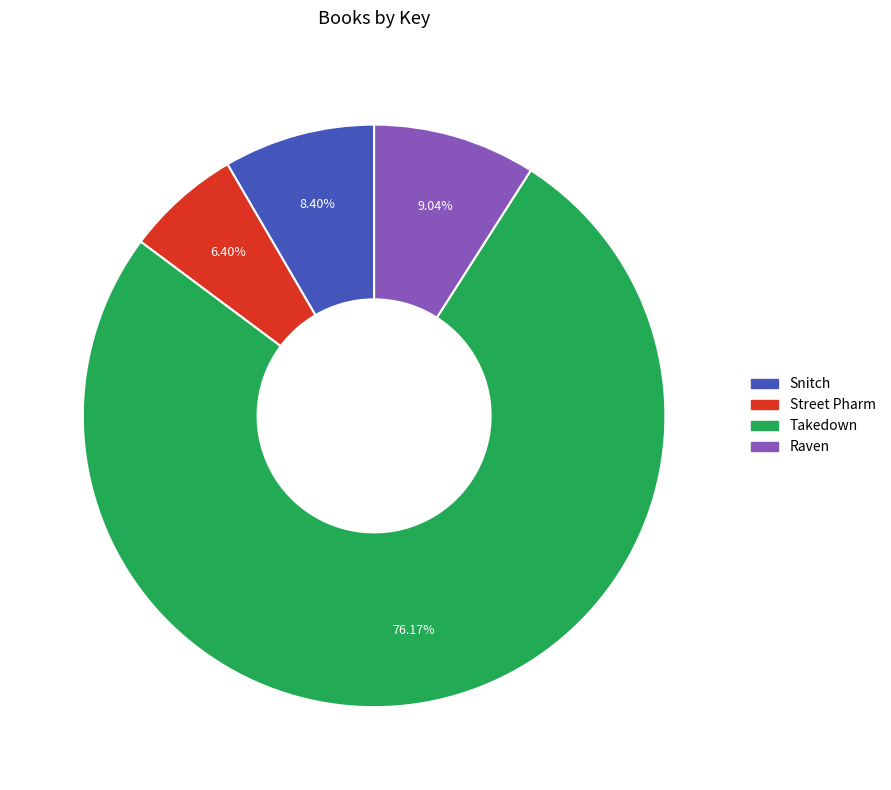

Between Raven and Takedown, which is larger?

Takedown